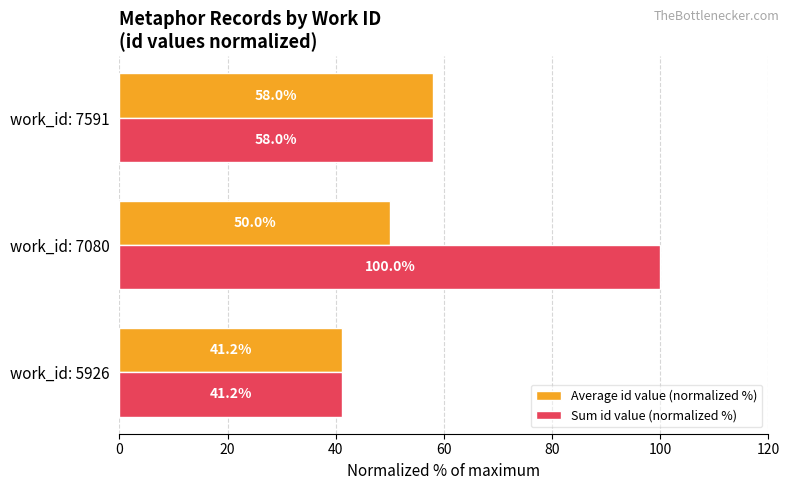

Which series has the largest range (max minus min)?

Sum id value (normalized %)